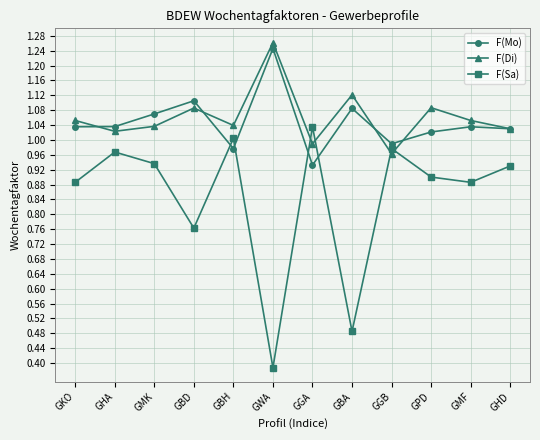

At which category does the chart reach its peak across all series?

GWA